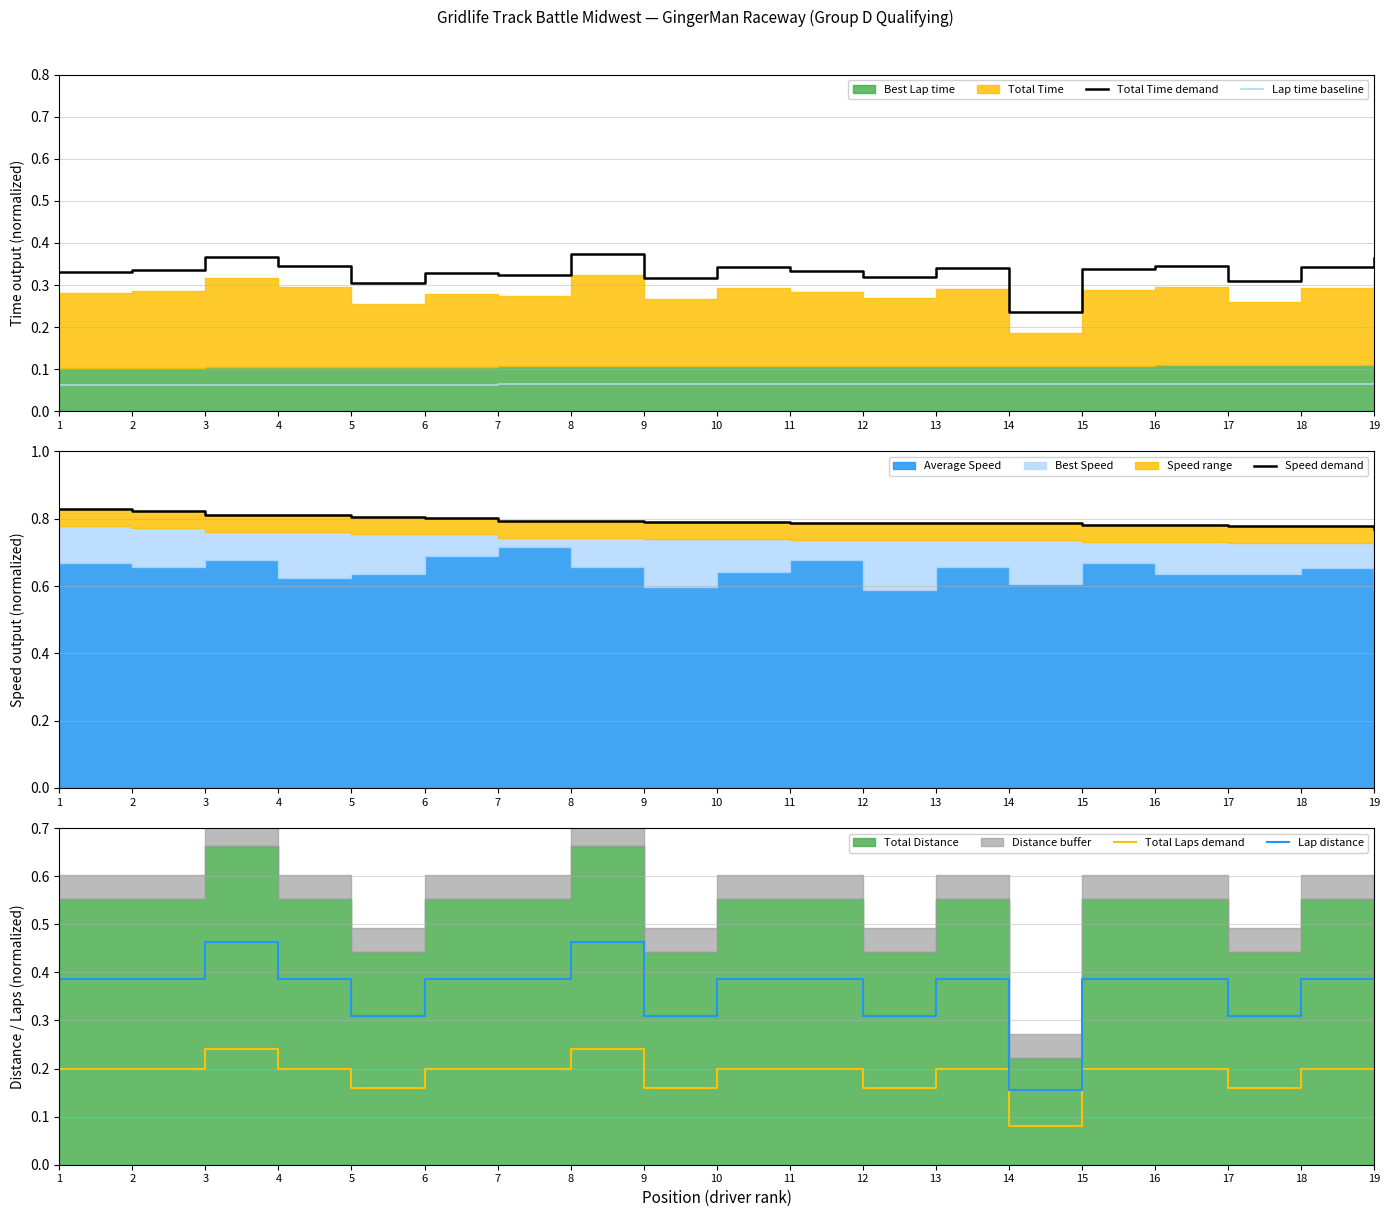

Is the value of Total Time demand at 4 greater than the value of Lap time baseline at 1?

Yes